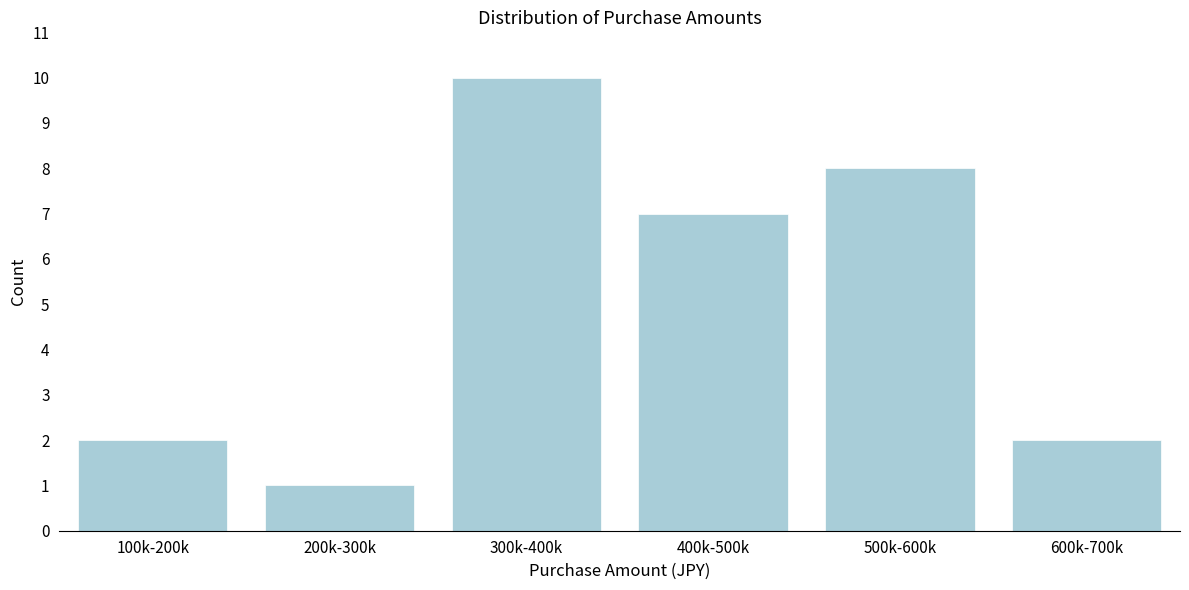

Reading left to right, what are all the values shown in this chart?

100k-200k=2	200k-300k=1	300k-400k=10	400k-500k=7	500k-600k=8	600k-700k=2